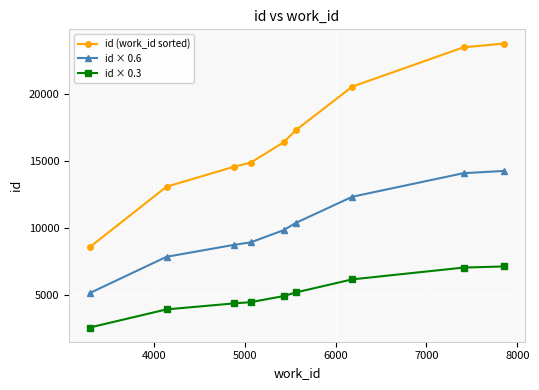

What is the sum of all id (work_id sorted) values?

152299.0